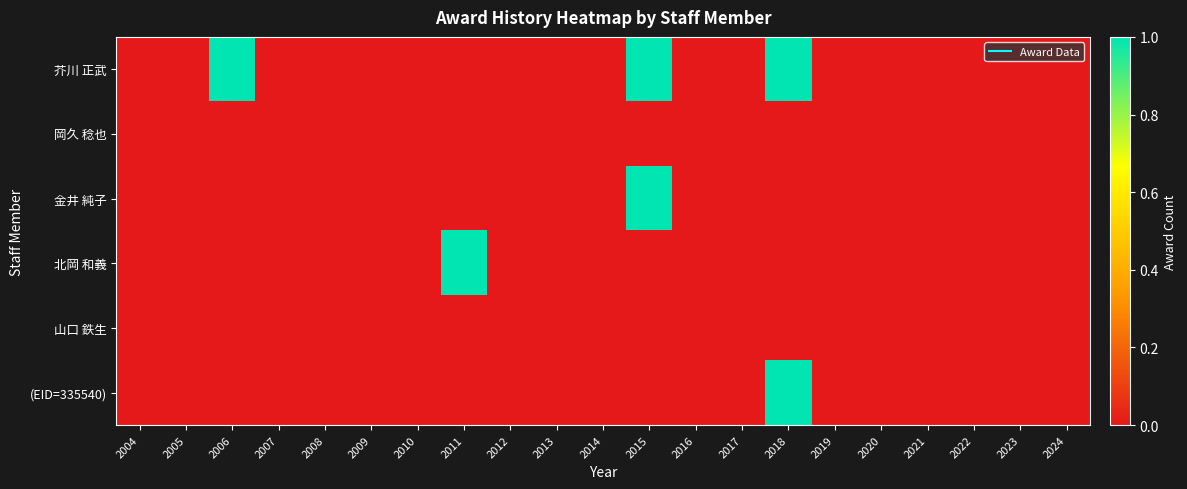

At how many categories does at least one series exceed 0?

4